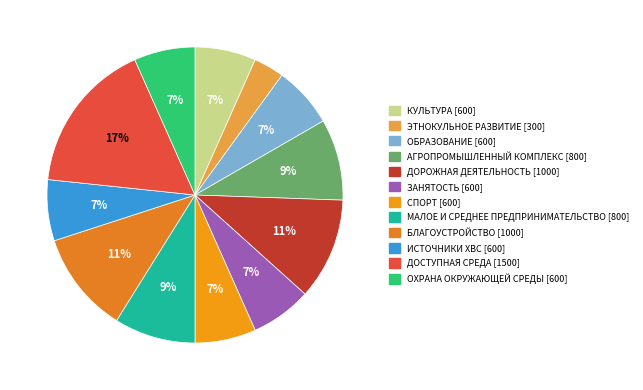

Rank the categories by value from lowest to highest.

ЭТНОКУЛЬНОЕ РАЗВИТИЕ, КУЛЬТУРА, ОБРАЗОВАНИЕ, ЗАНЯТОСТЬ, СПОРТ, ИСТОЧНИКИ ХВС, ОХРАНА ОКРУЖАЮЩЕЙ СРЕДЫ, АГРОПРОМЫШЛЕННЫЙ КОМПЛЕКС, МАЛОЕ И СРЕДНЕЕ ПРЕДПРИНИМАТЕЛЬСТВО, ДОРОЖНАЯ ДЕЯТЕЛЬНОСТЬ, БЛАГОУСТРОЙСТВО, ДОСТУПНАЯ СРЕДА